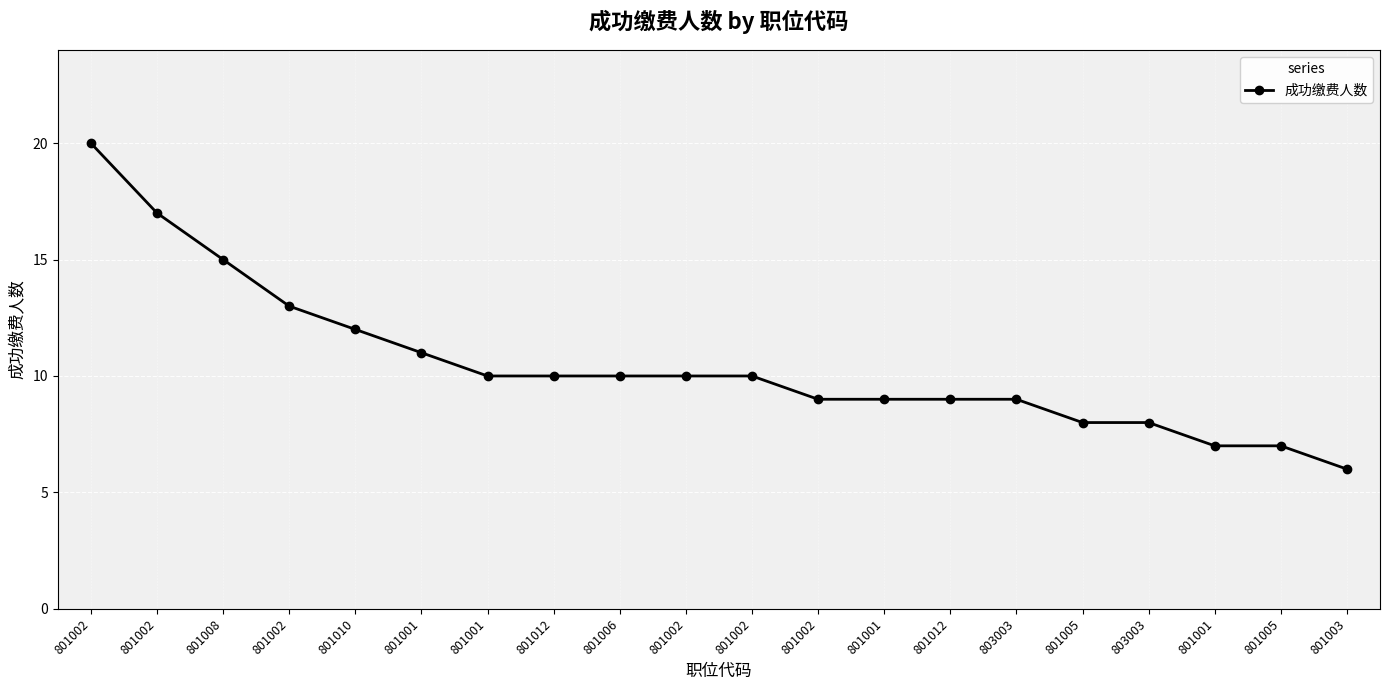

What is the change in value from 801001 to 801001?

-3